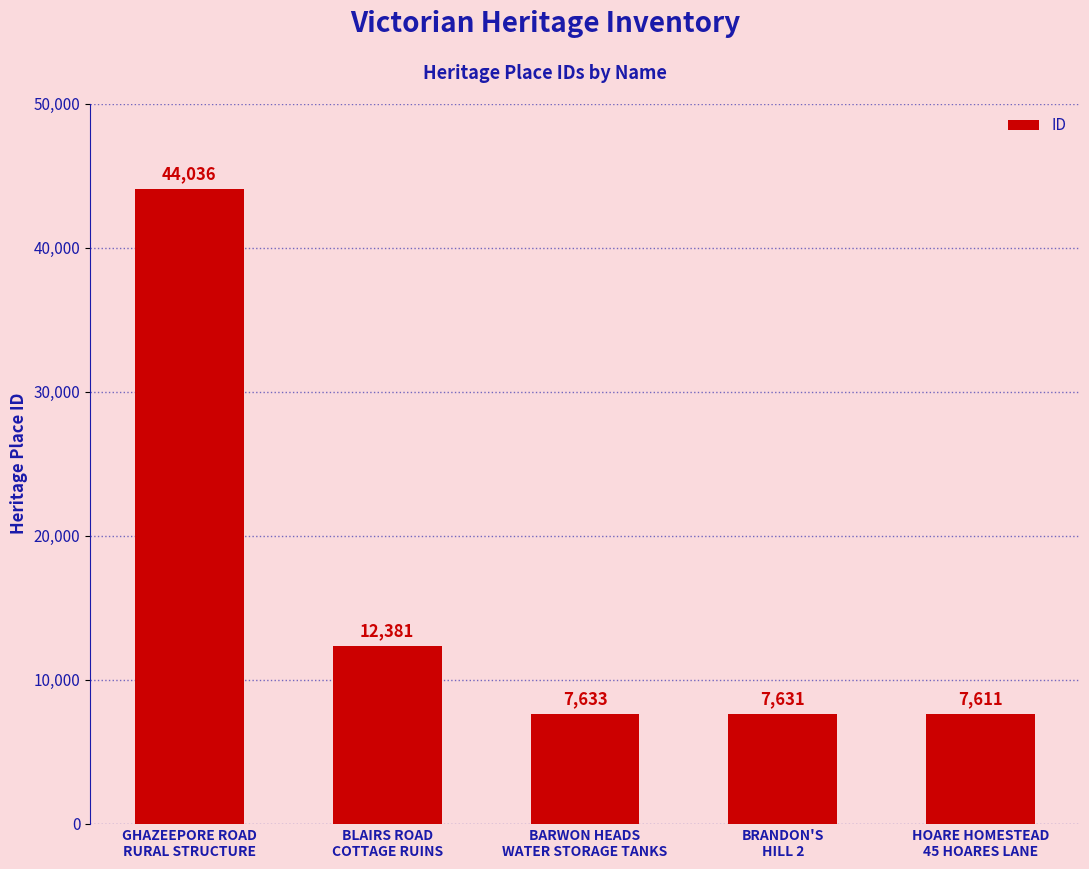

Approximately how many times larger is the value at GHAZEEPORE ROAD
RURAL STRUCTURE compared to BRANDON'S
HILL 2?

5.8